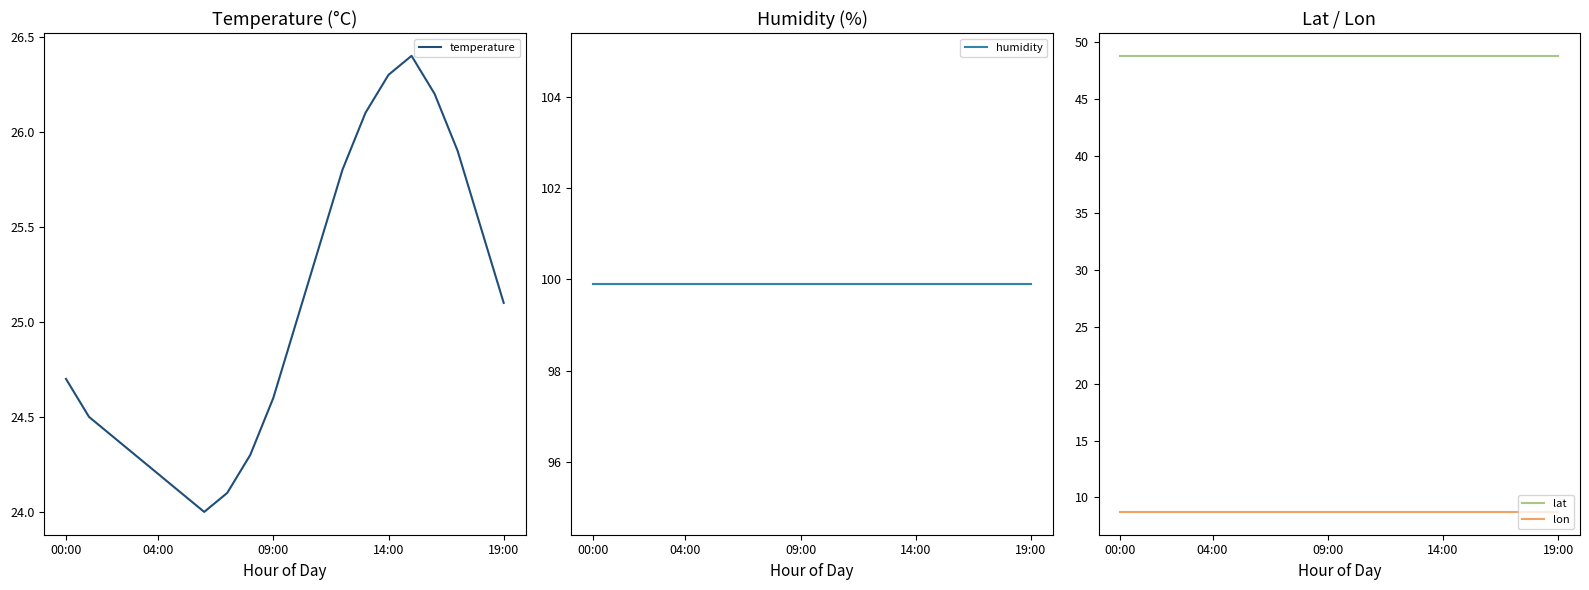

What is the minimum value for lat?

48.8